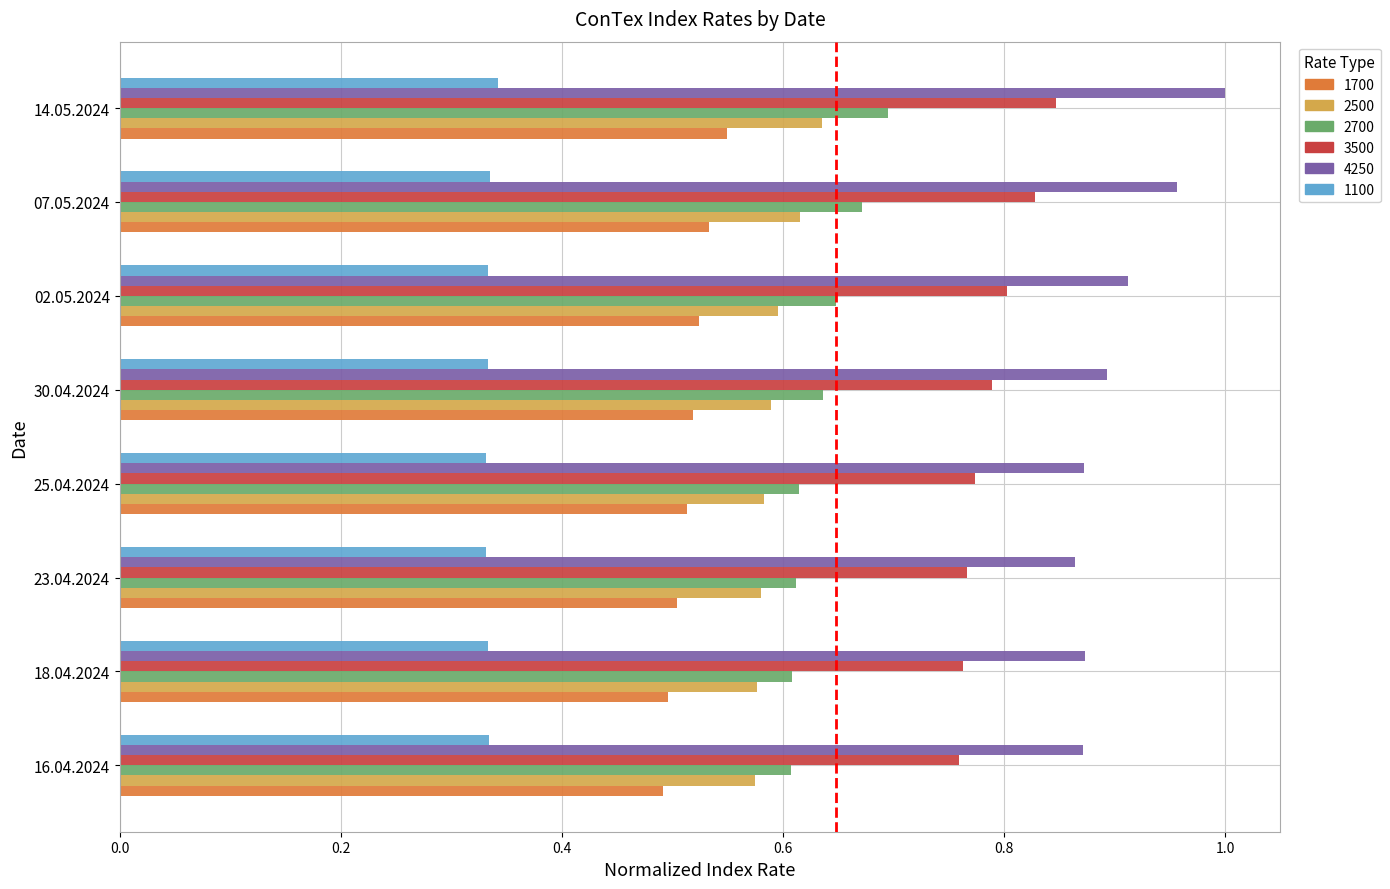

What is the total value across all series at 02.05.2024?

3.8